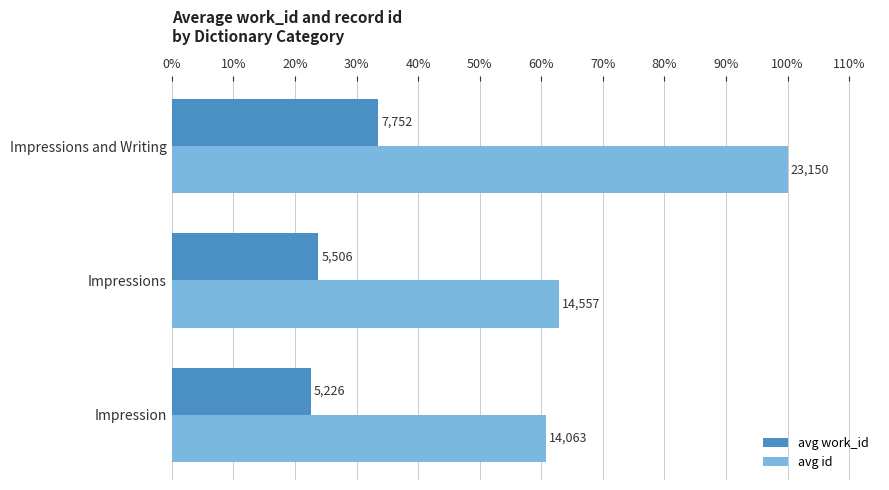

What are all the series names shown in the legend?

avg work_id, avg id